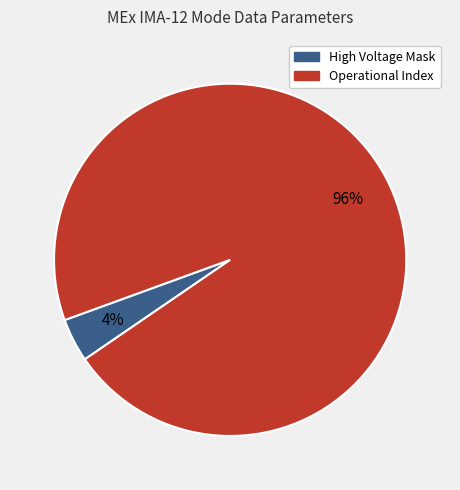

To the nearest percent, what is the difference between the largest and smallest slice percentages?

92%